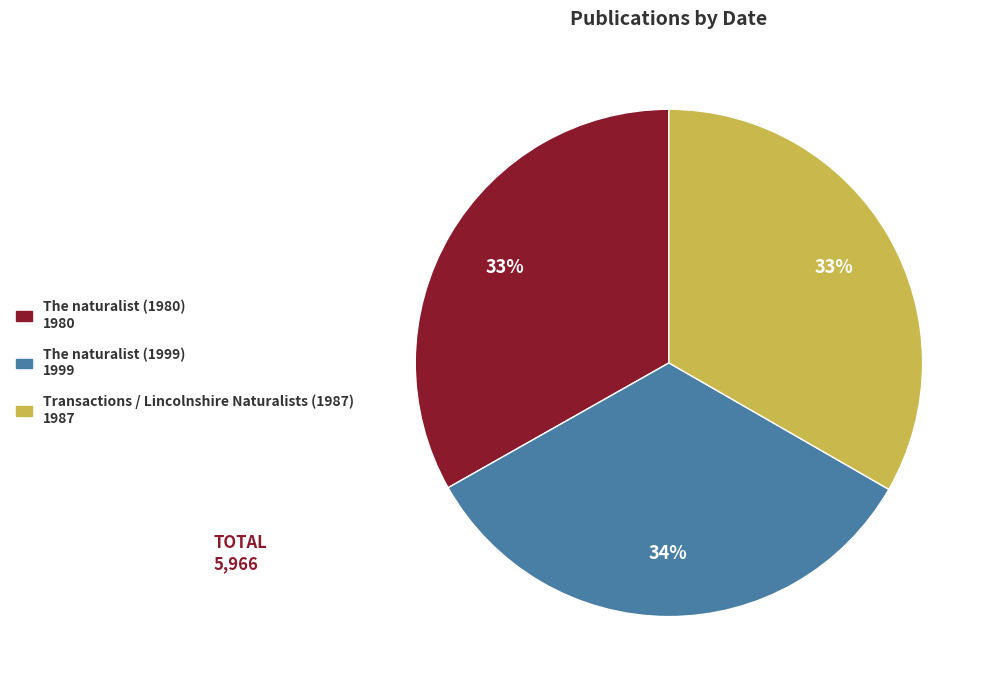

Approximately how many times larger is the value at Transactions / Lincolnshire Naturalists (1987) compared to The naturalist (1980)?

1.0